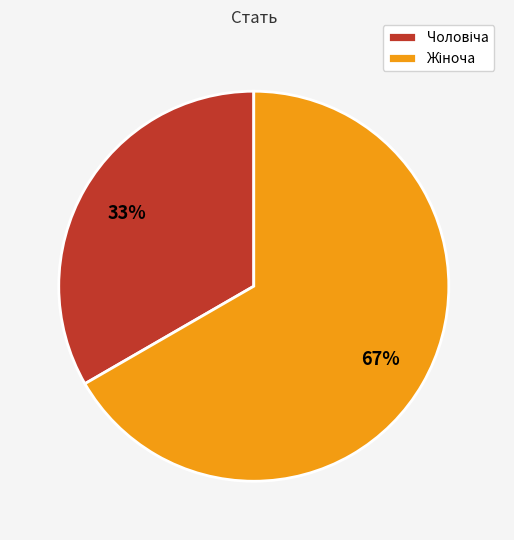

Is there a majority slice in this chart?

Yes